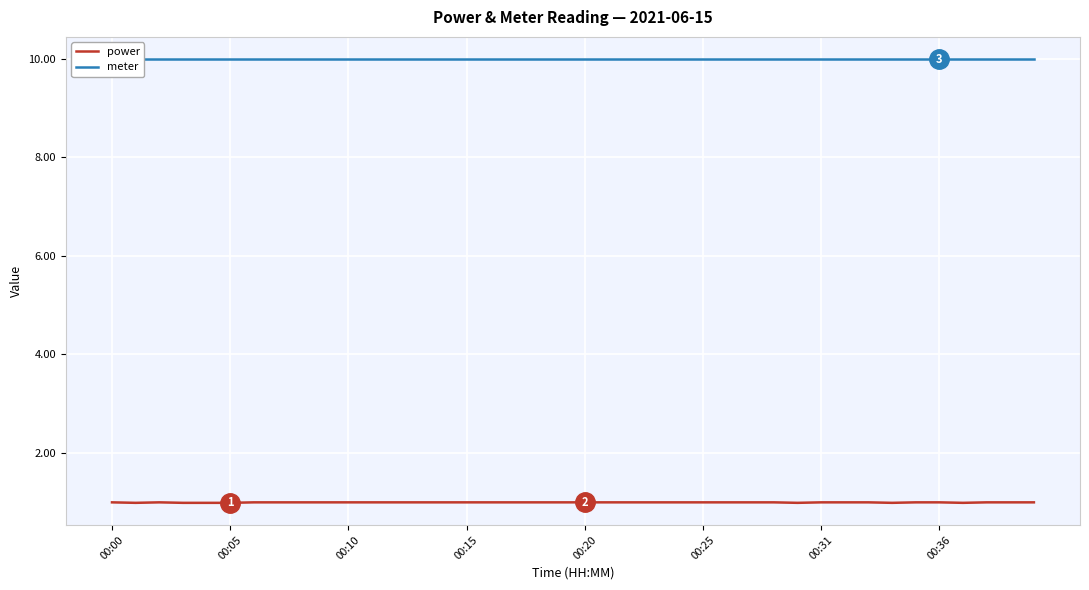

What is the highest value of the power series?

1.0